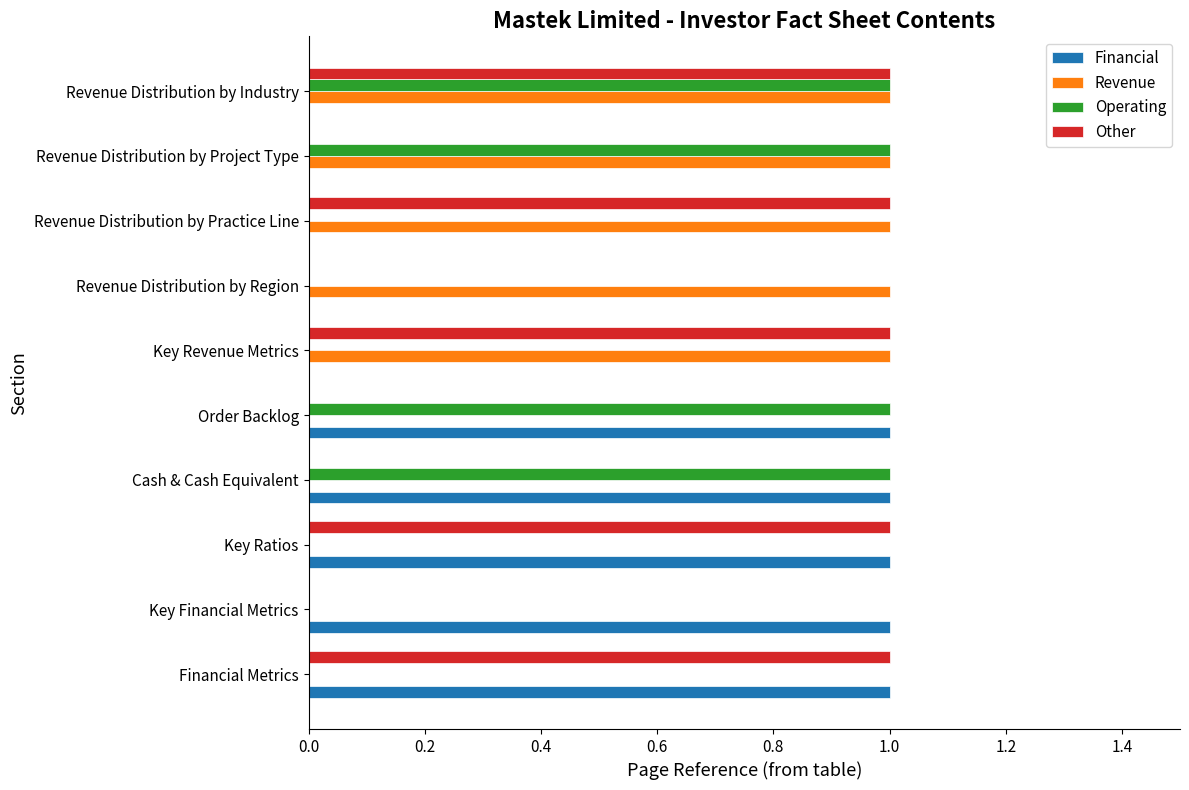

What is the sum of all Financial values?

5